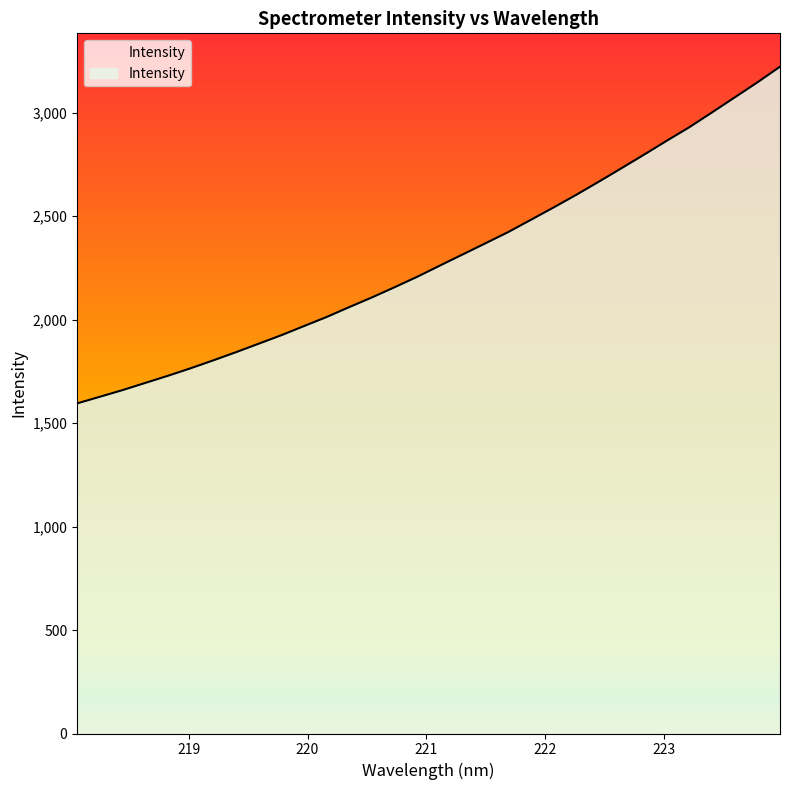

What is the minimum value shown in the chart?

1595.5